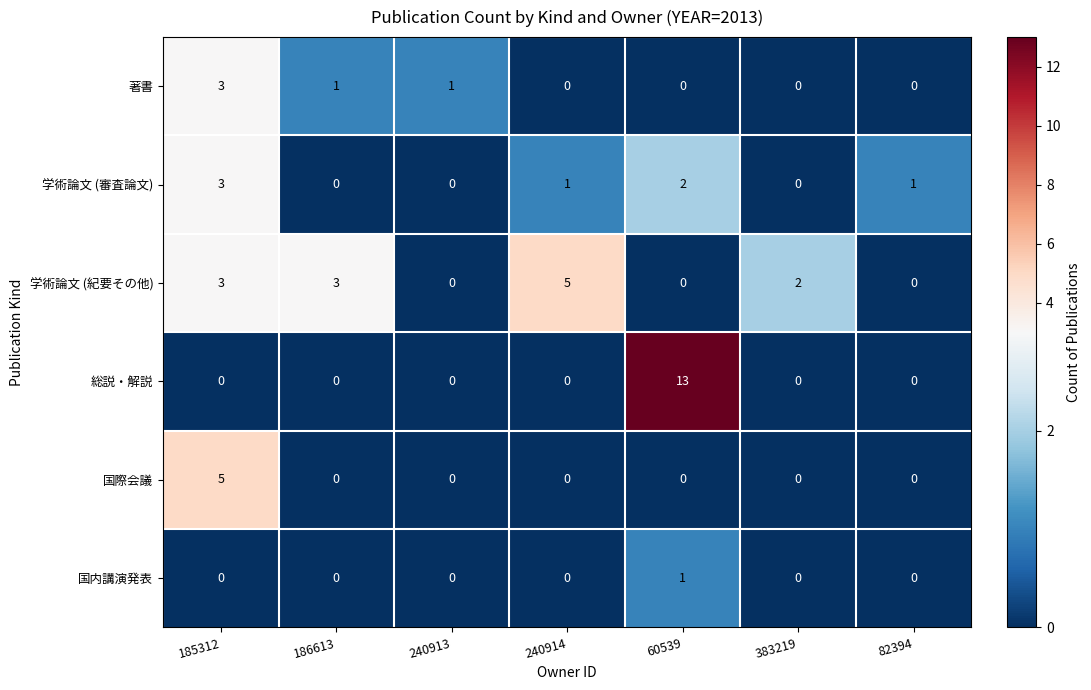

What is the difference between the maximum and minimum values in the 総説・解説 series?

13